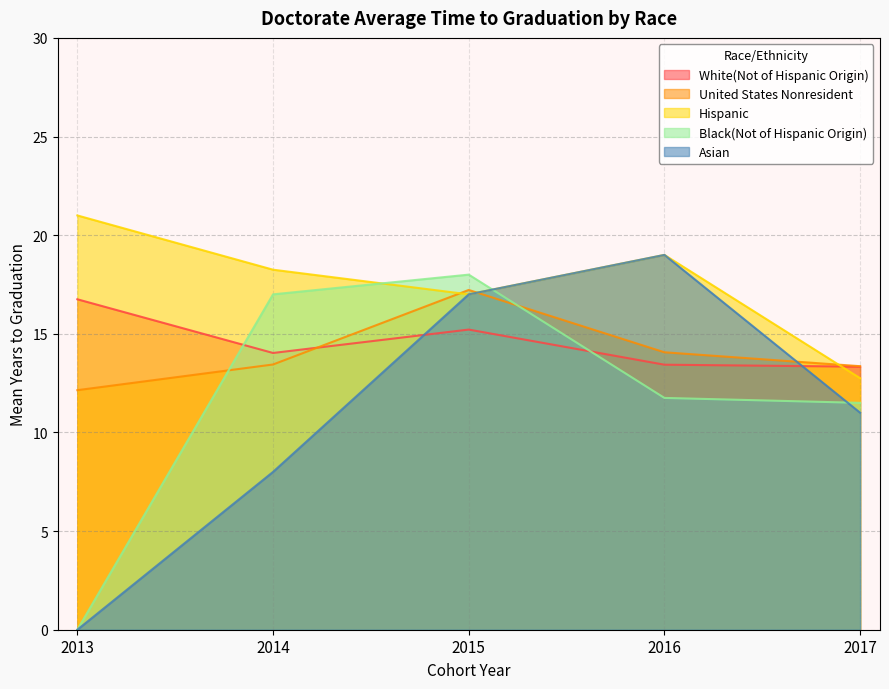

What are all the series names shown in the legend?

White(Not of Hispanic Origin), United States Nonresident, Hispanic, Black(Not of Hispanic Origin), Asian